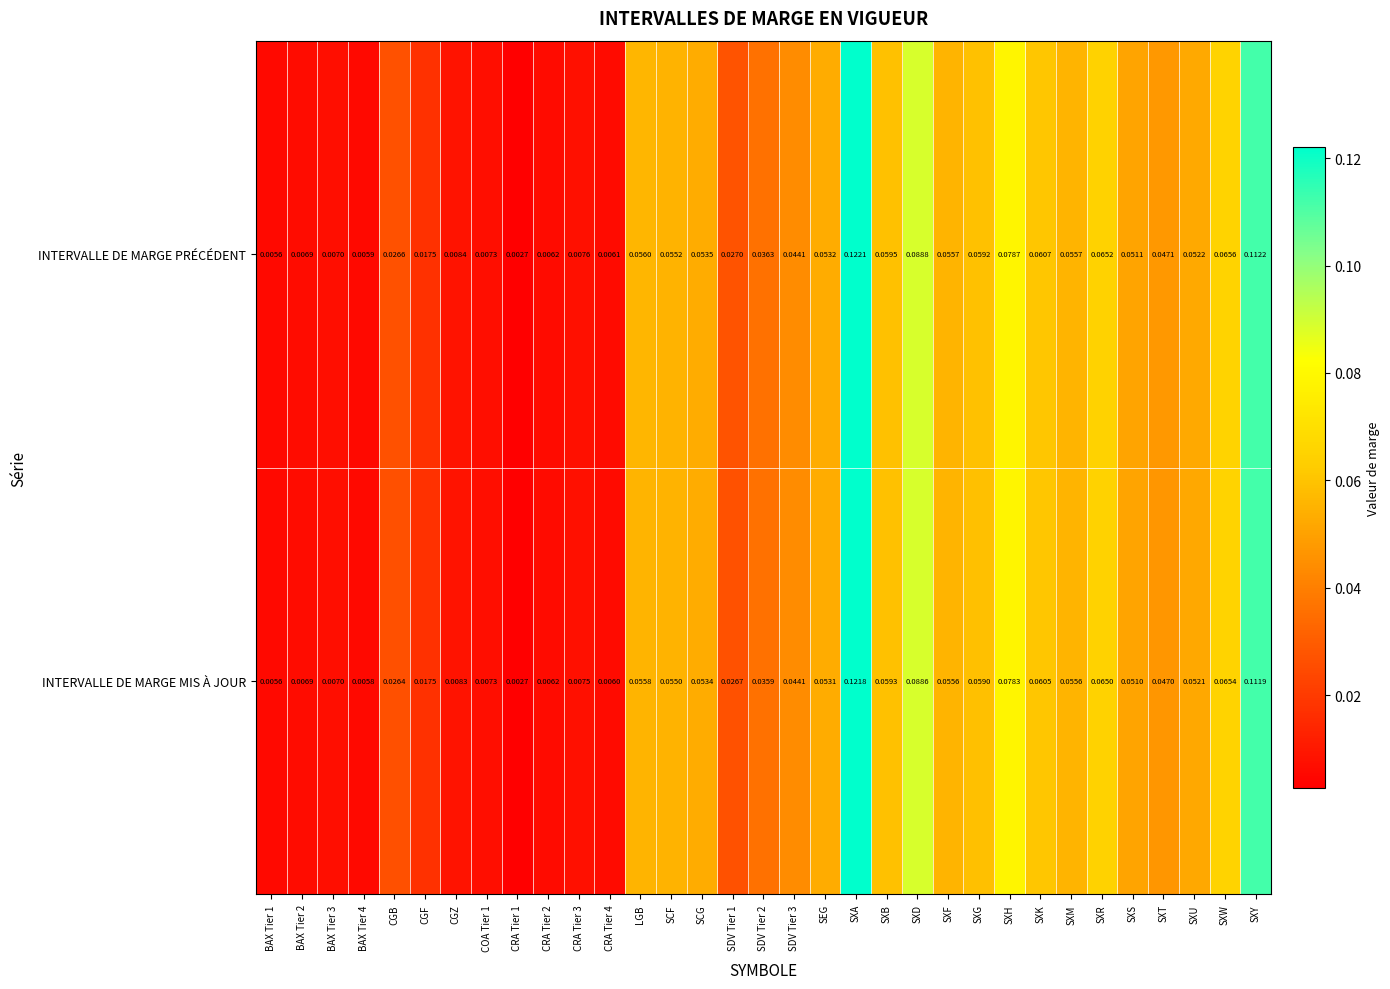

List the series in order of their overall mean, highest first.

INTERVALLE DE MARGE PRÉCÉDENT, INTERVALLE DE MARGE MIS À JOUR